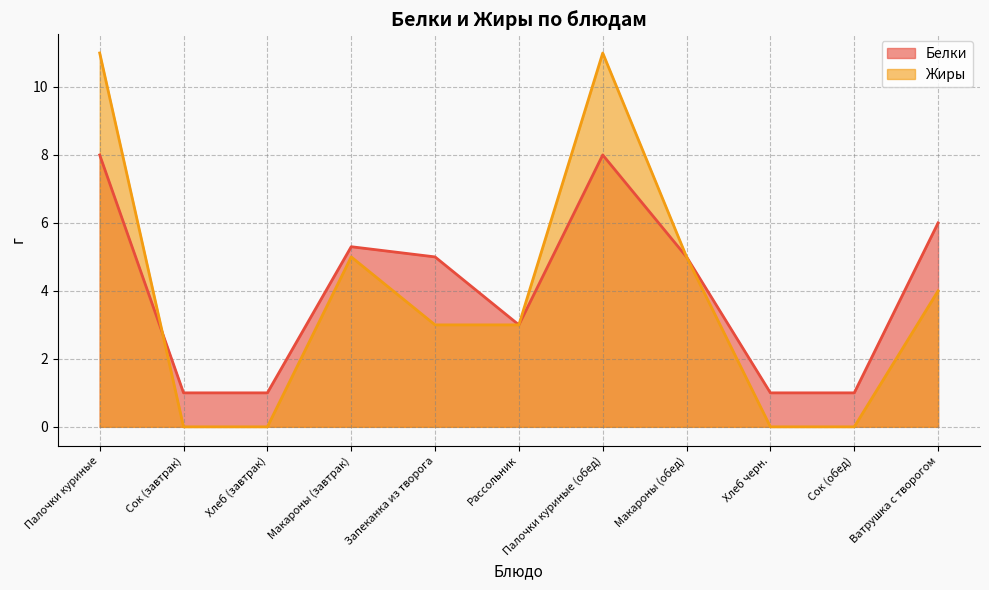

What value does the Жиры series have at Запеканка из творога?

3.0